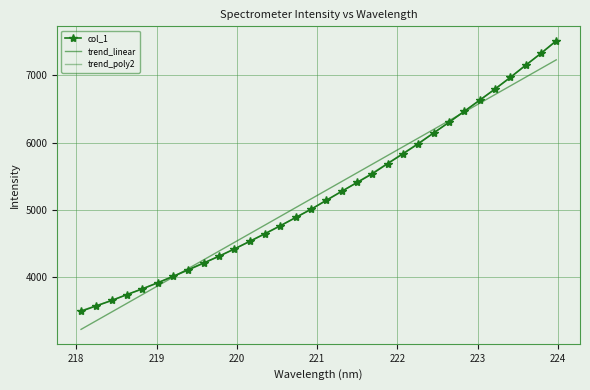

How many data points in col_1 are less than 5145?

16